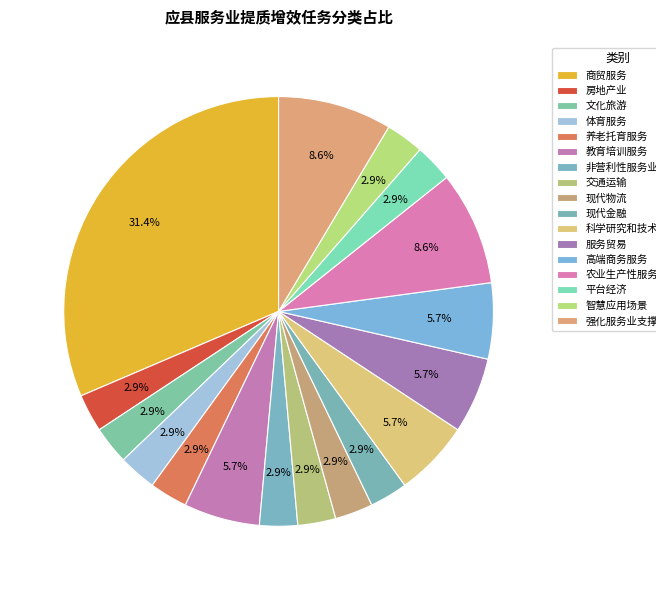

How many slices are in this pie chart?

17